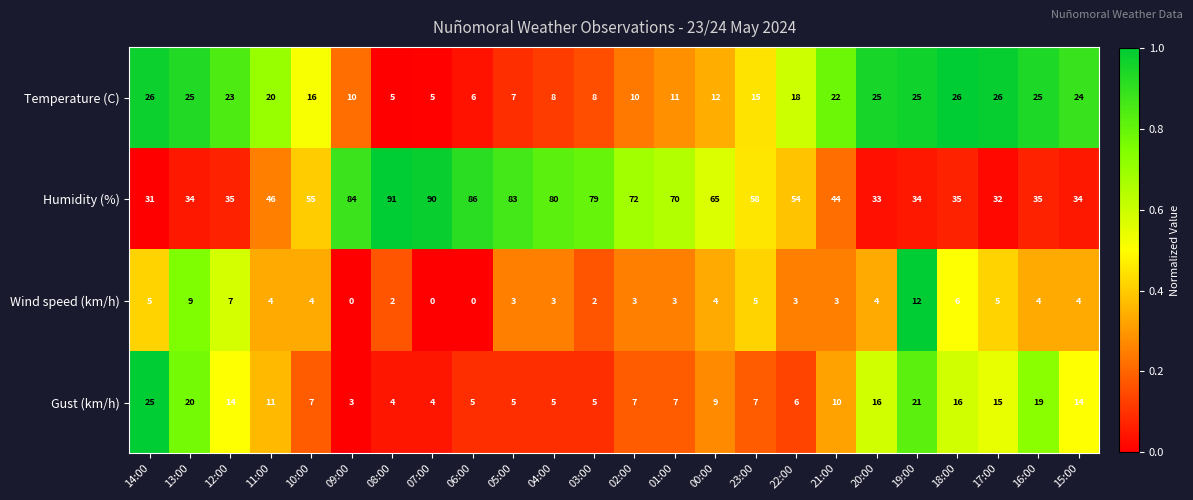

At how many categories does at least one series exceed 21?

24